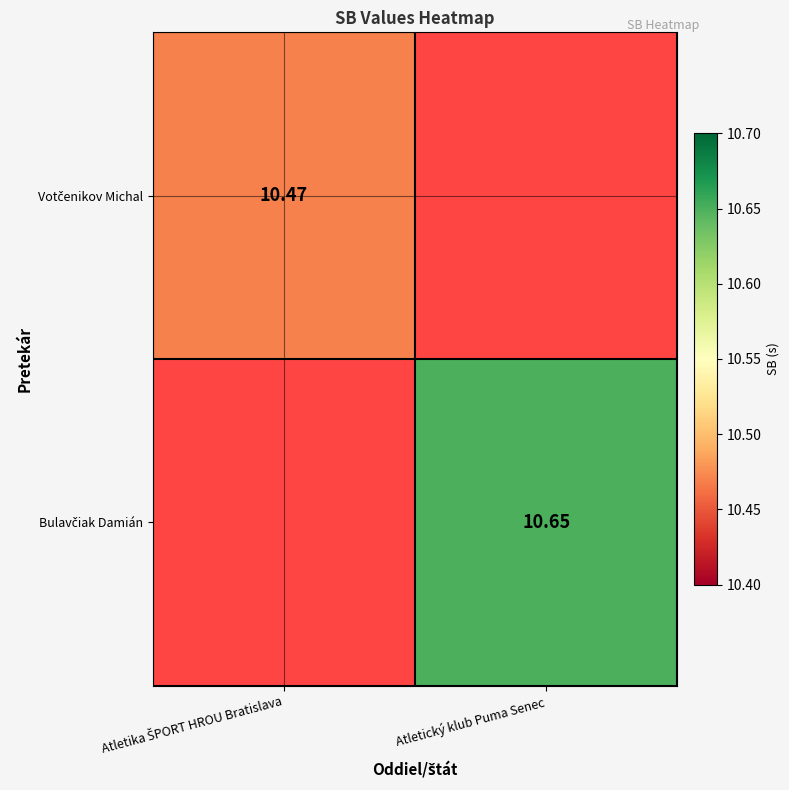

How many data points does each series have?

2